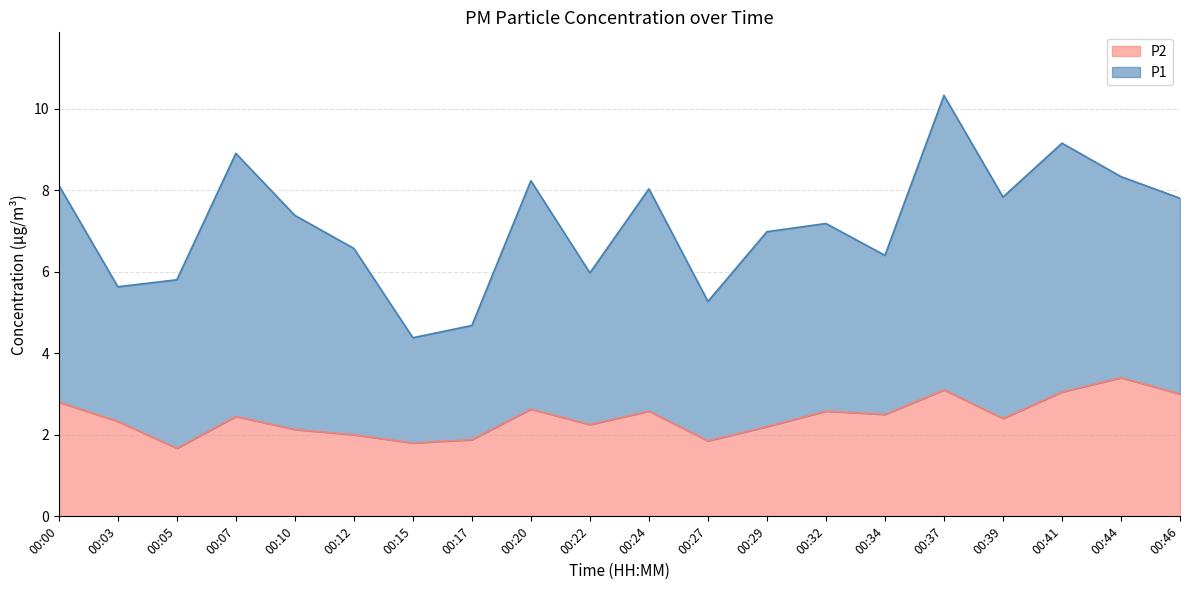

What is the minimum value shown in the chart?

1.7